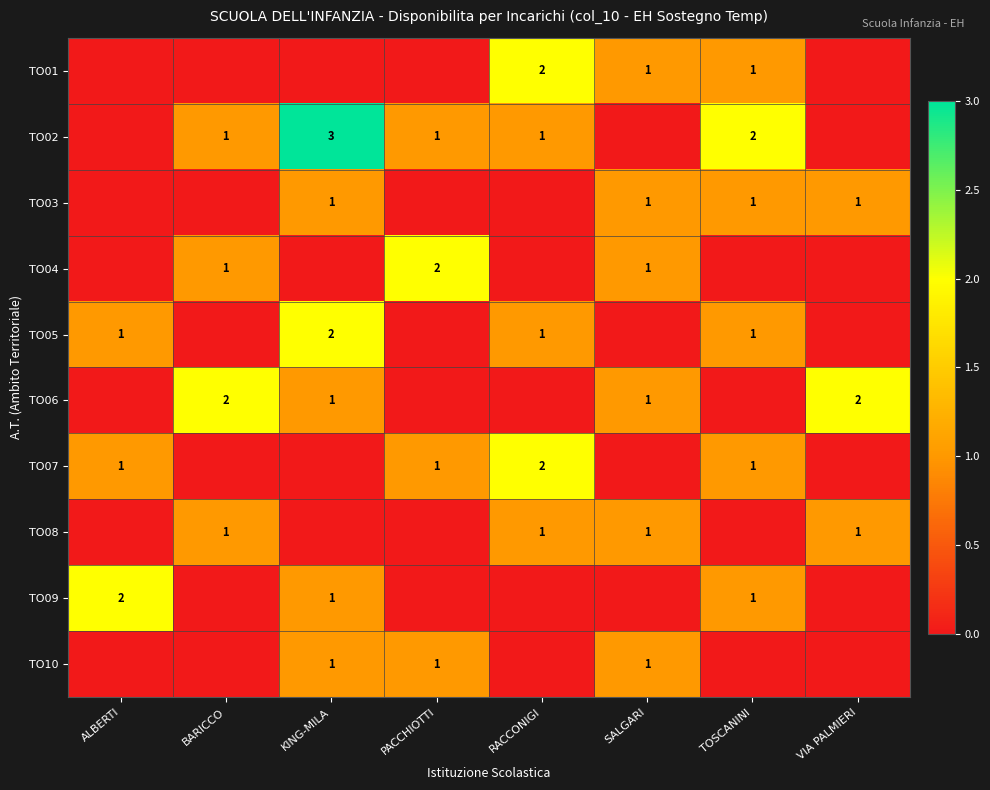

The TO05 series shows 1 at RACCONIGI. True or false?

True